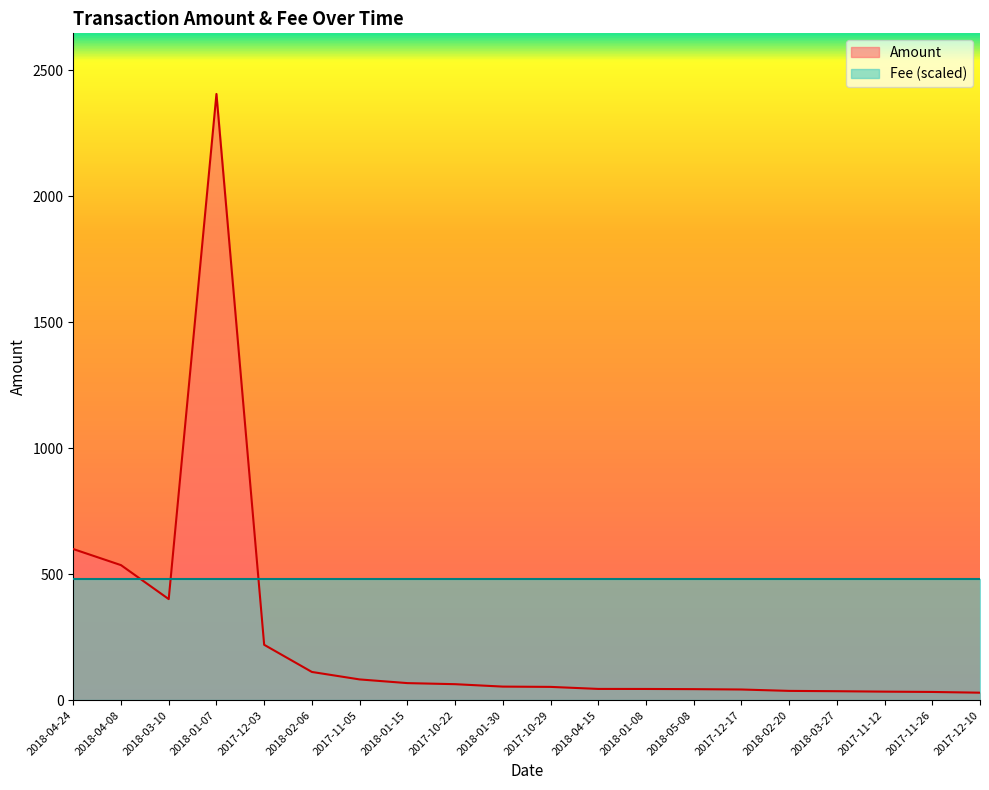

The value at 2018-04-24 is 1001.1. True or false?

False